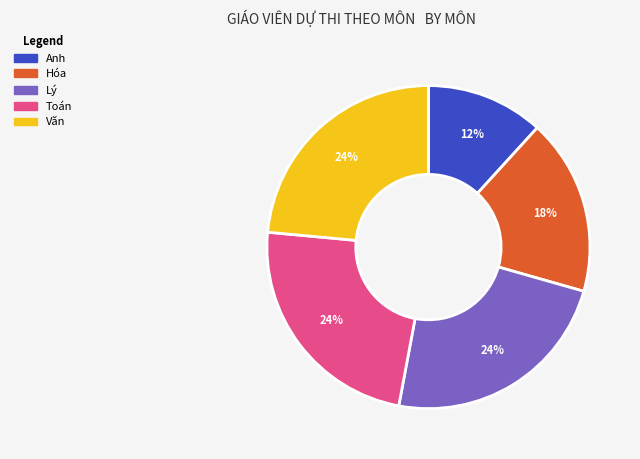

Combined, do Anh and Toán account for over 50%?

No